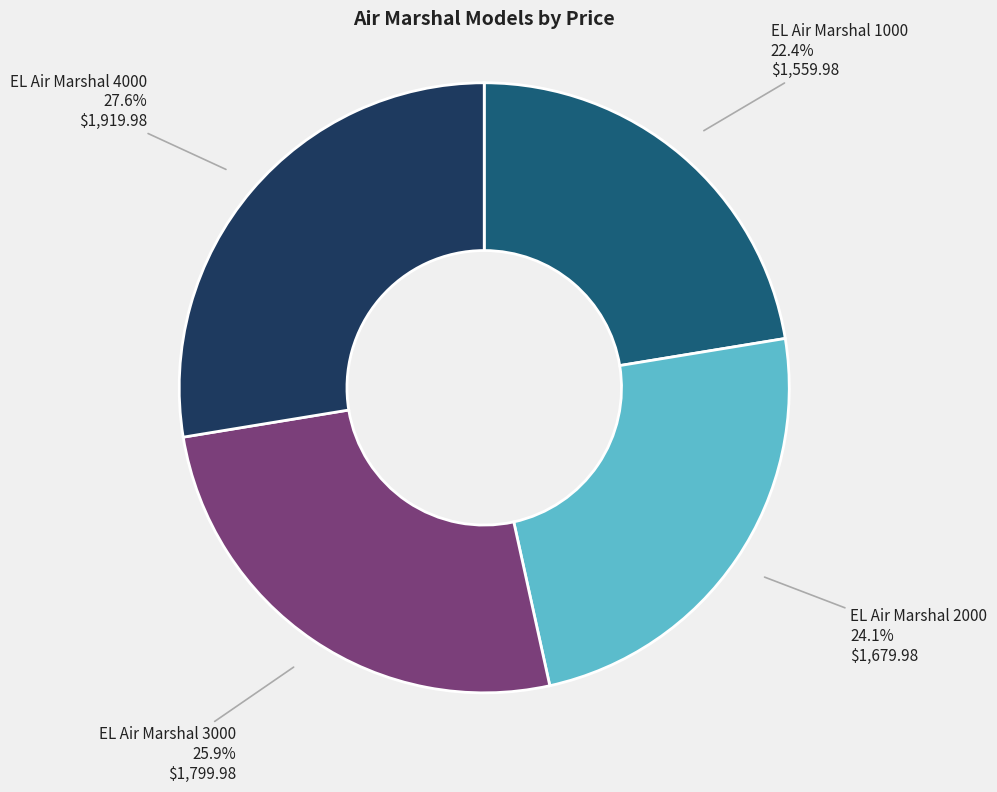

Rank the categories by value from highest to lowest.

EL Air Marshal 4000, EL Air Marshal 3000, EL Air Marshal 2000, EL Air Marshal 1000